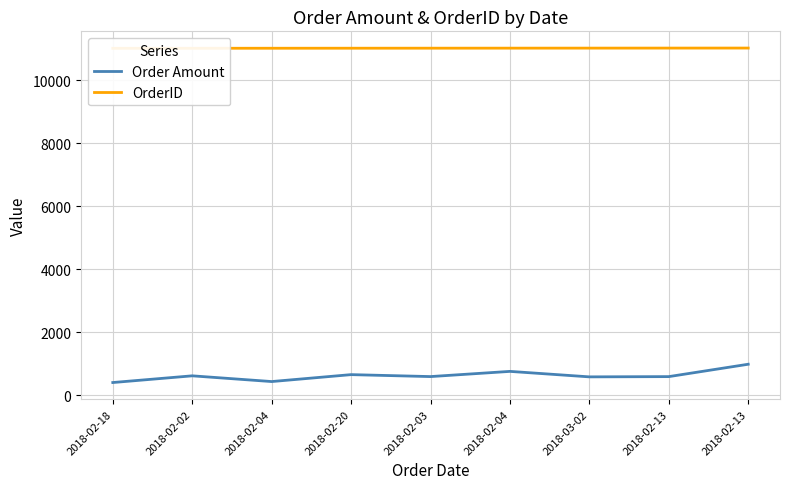

How many values in the OrderID series are below 11018?

4